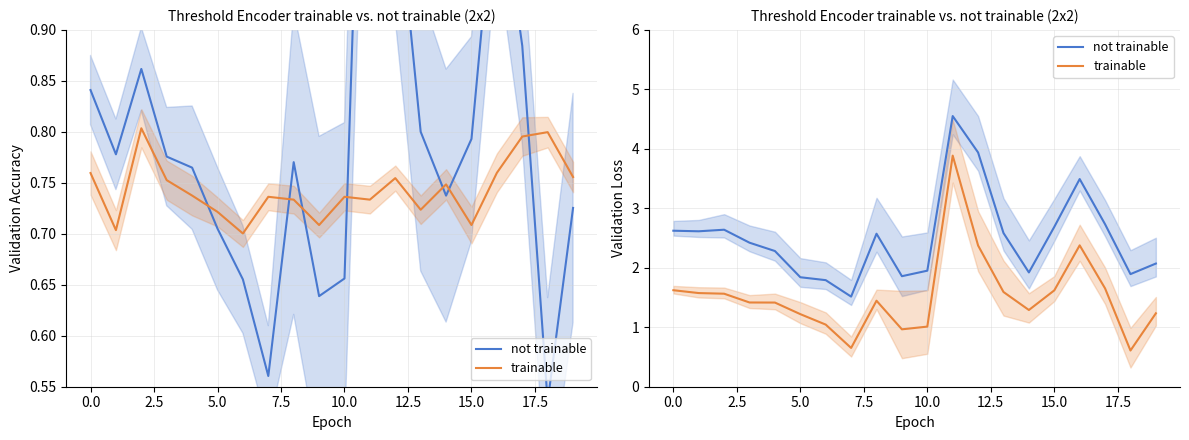

At 14, list the series in order from largest to smallest.

not trainable, trainable